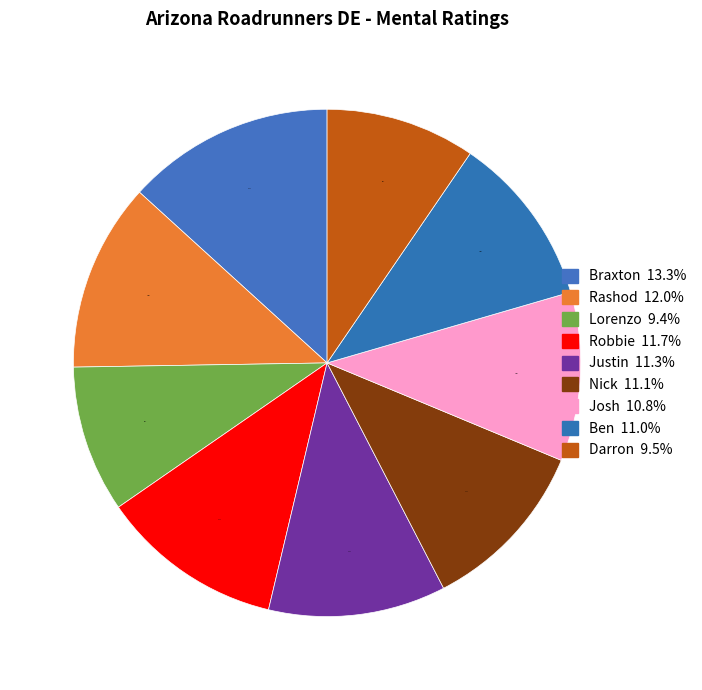

Is it true that Josh is 11% of the pie?

True